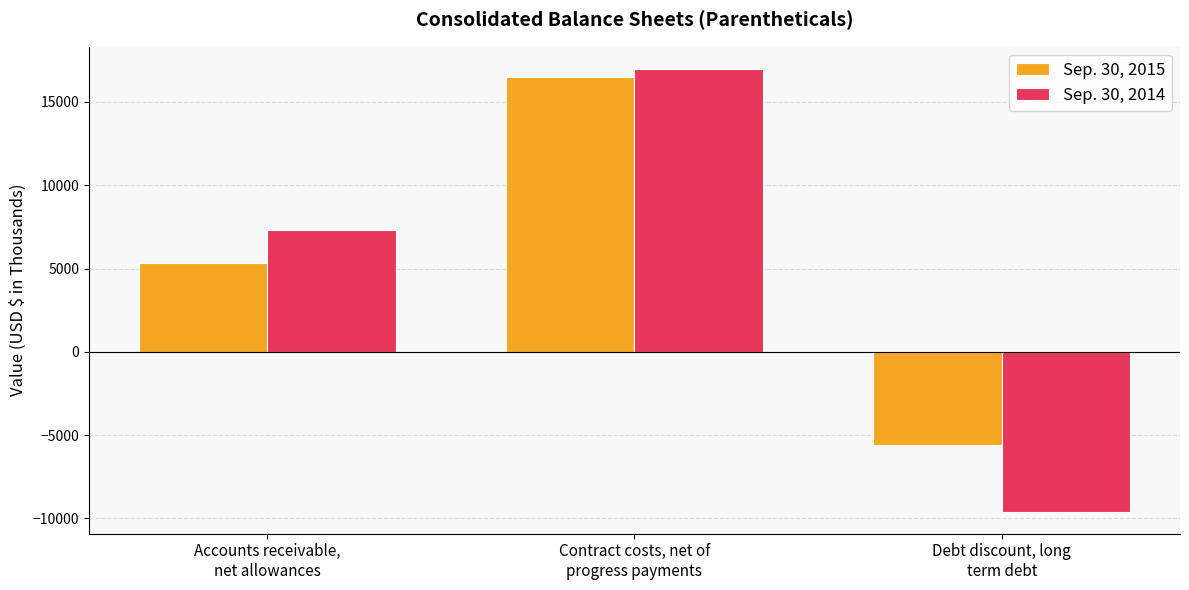

Are the bars grouped side by side (vs. stacked)?

Yes